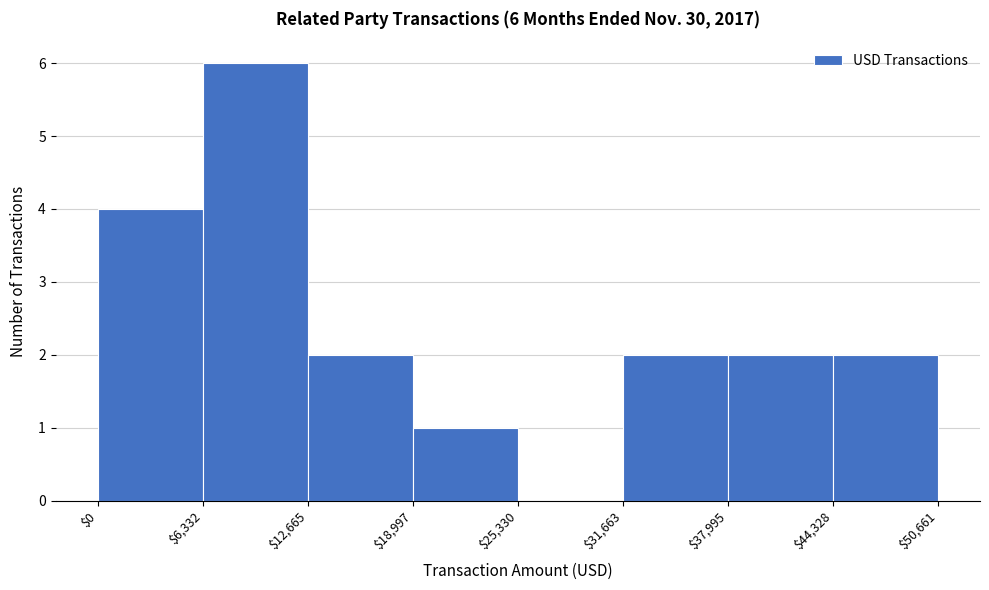

Which range on the x-axis has the tallest bar?

$6,332 to $12,665